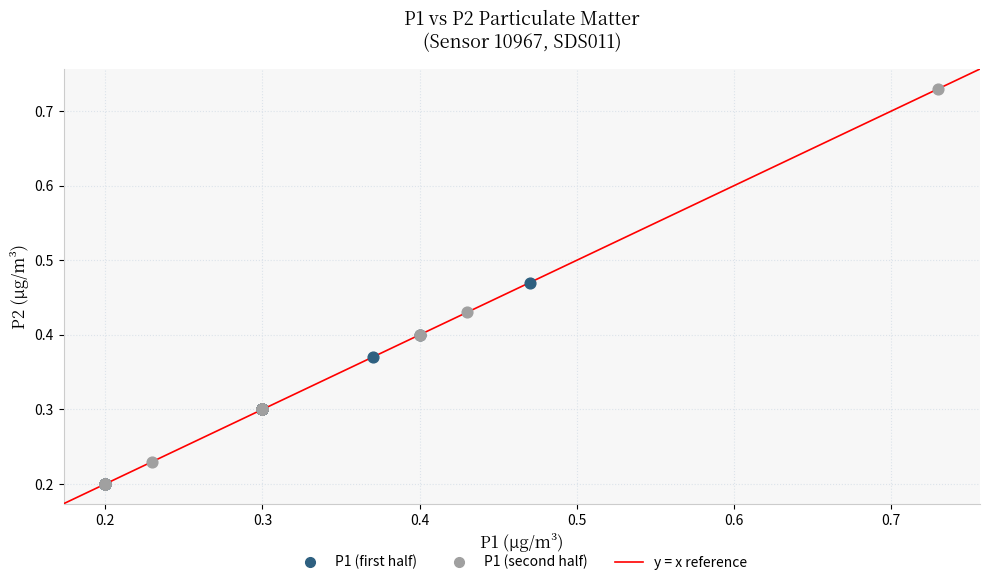

Which series contains the highest Y value?

P1 (second half)